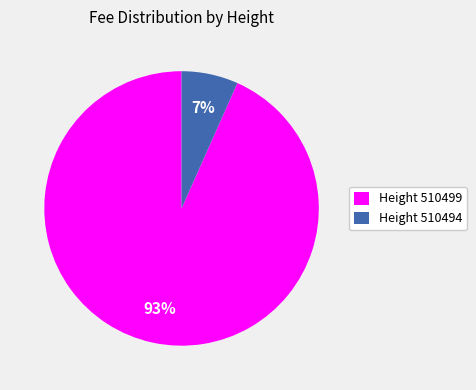

What is the smallest slice in the pie chart?

Height 510494